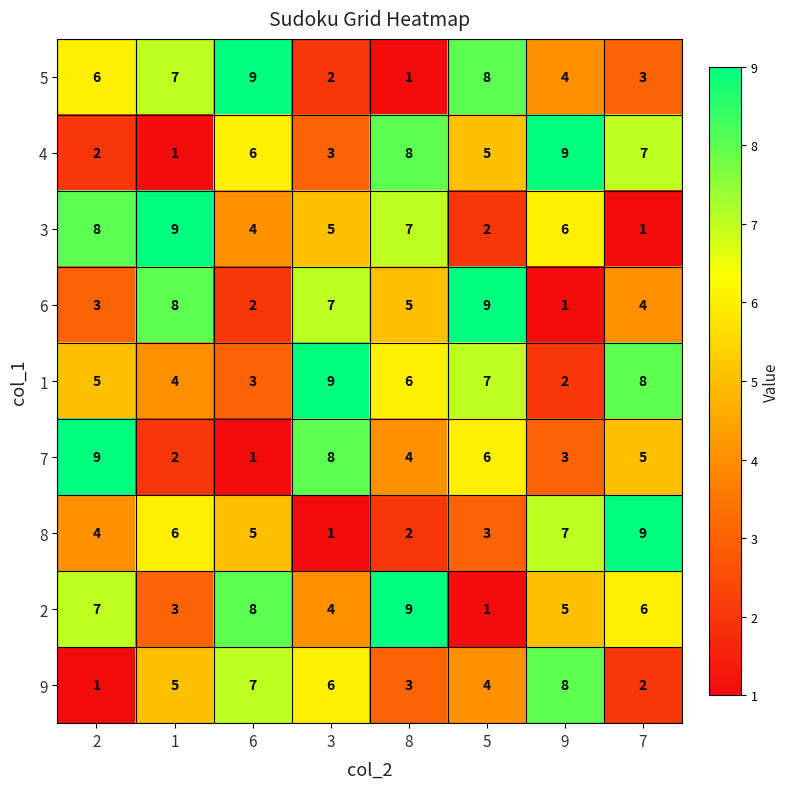

What is the highest value of the 8 series?

9